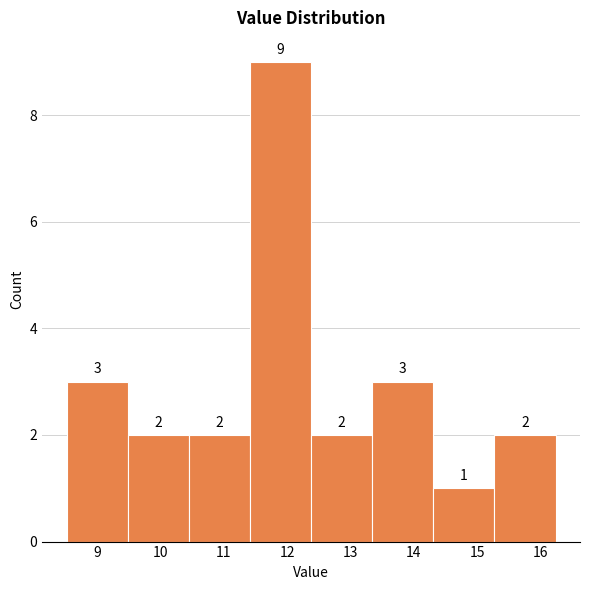

How tall is the bar that spans 8.5 to 9.5 on the x-axis? The bar edges are not printed on the chart, so give them approximately, as read against the axis.

3